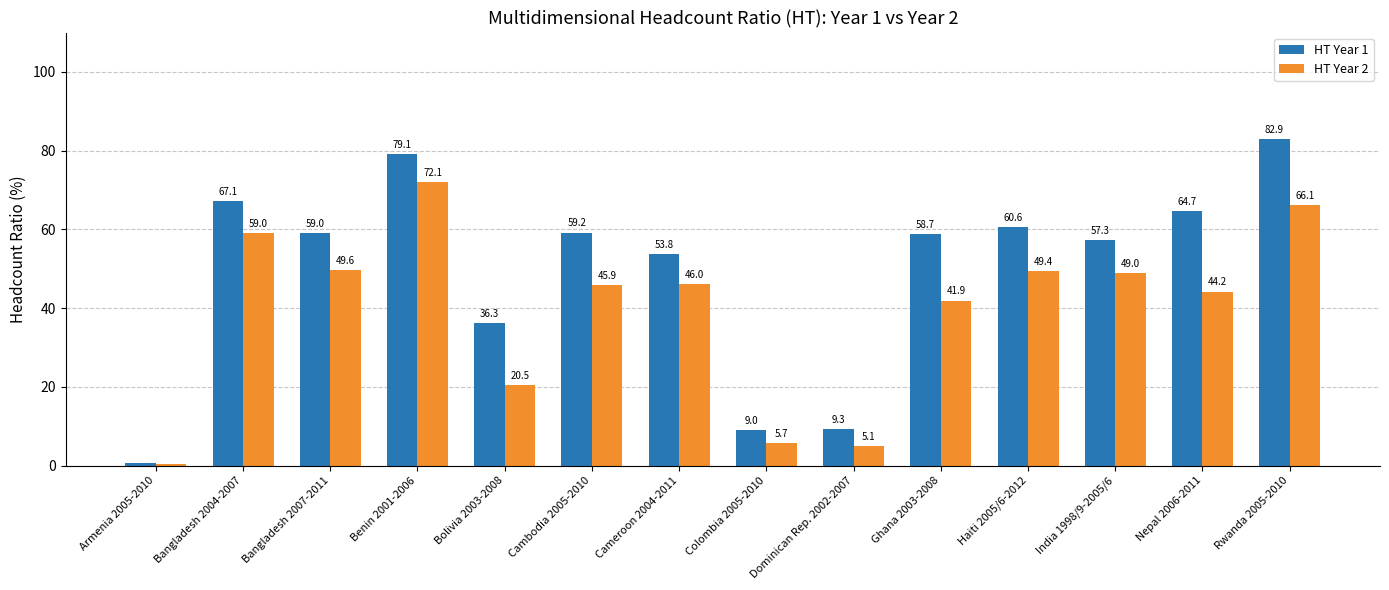

How many groups of bars are there?

14